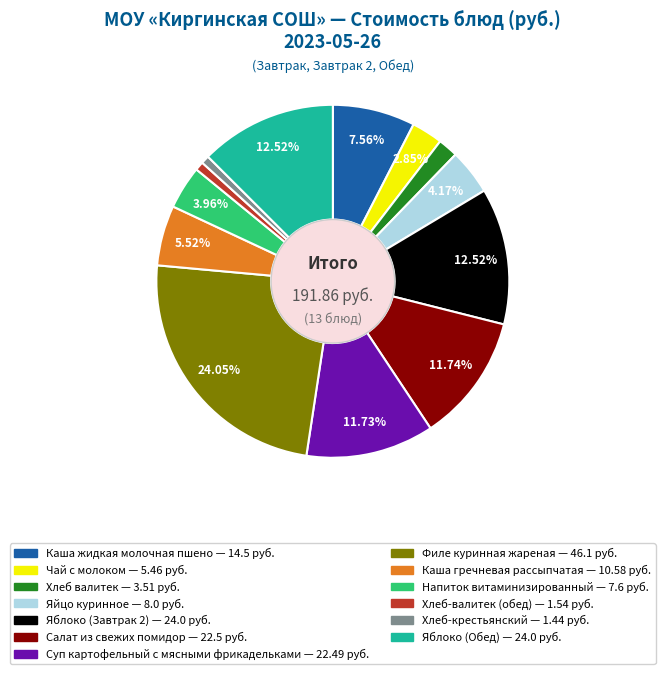

How many segments does this pie chart have?

13